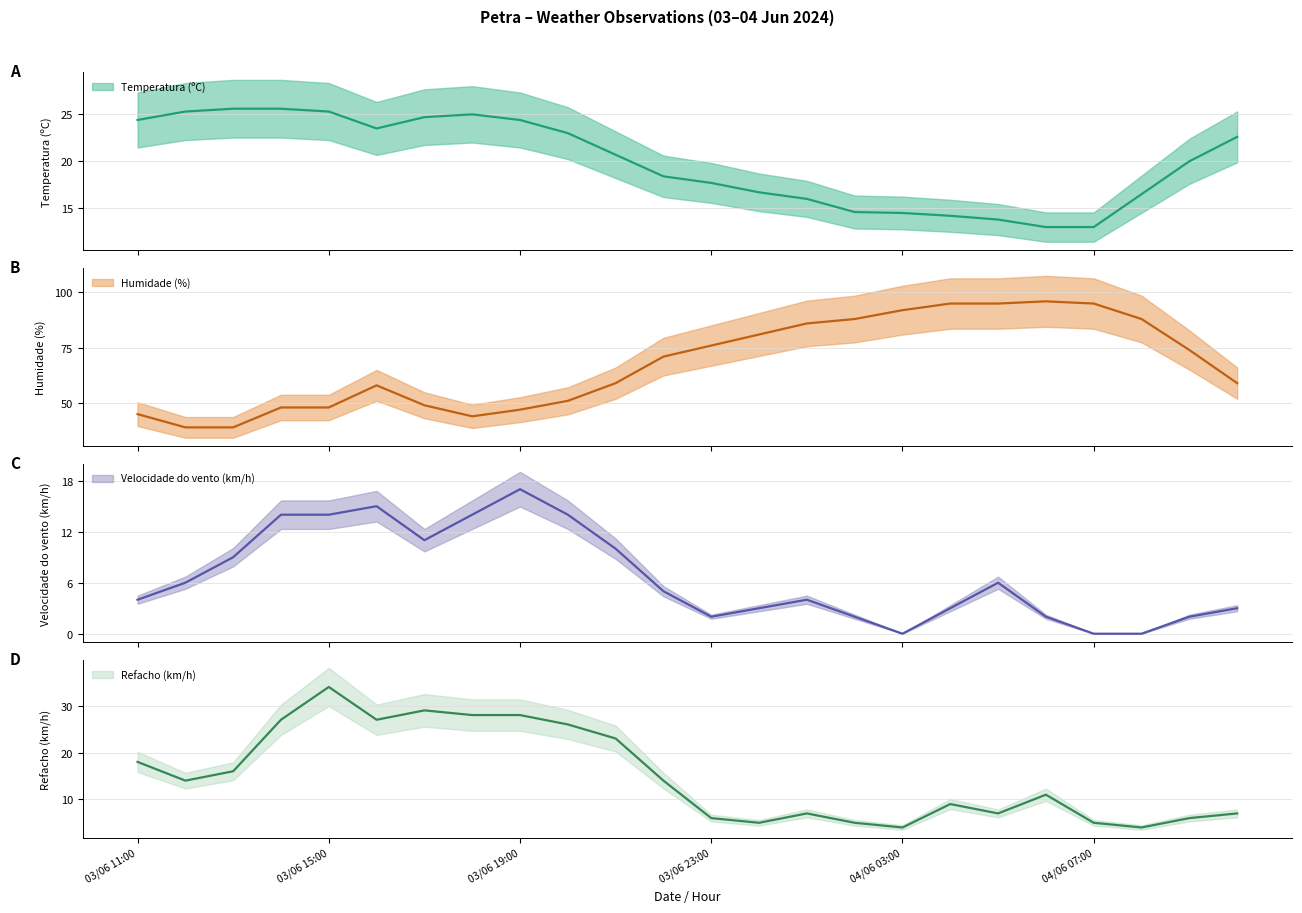

What is the sum of the Temperatura (ºC) values at 04/06 10:00 and 03/06 22:00?

41.0